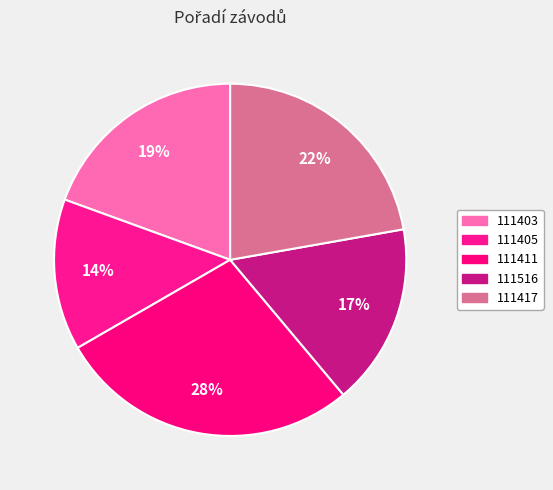

How many slices are in this pie chart?

5